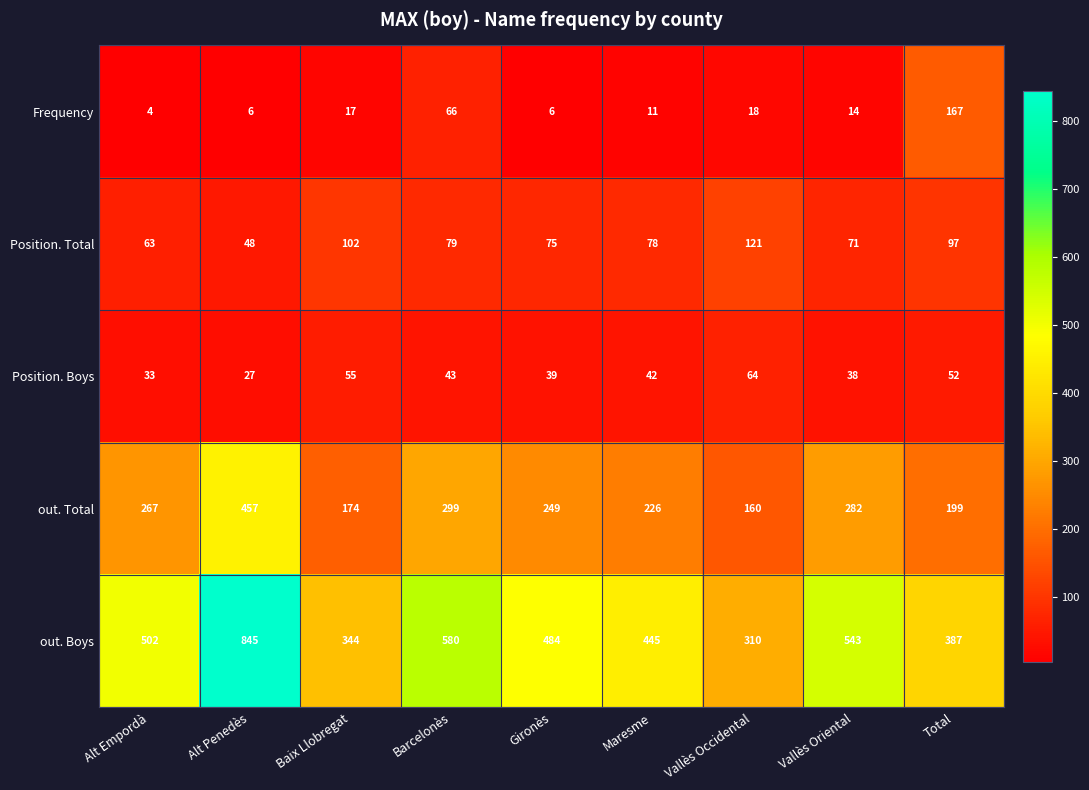

Which series has the largest total across all categories?

out. Boys